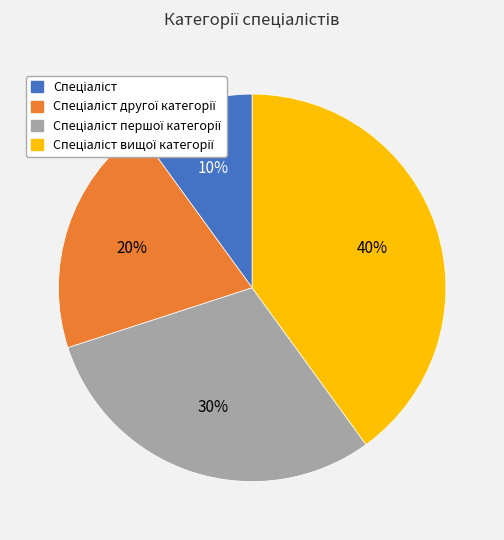

To the nearest percent, what is the average slice percentage?

25%